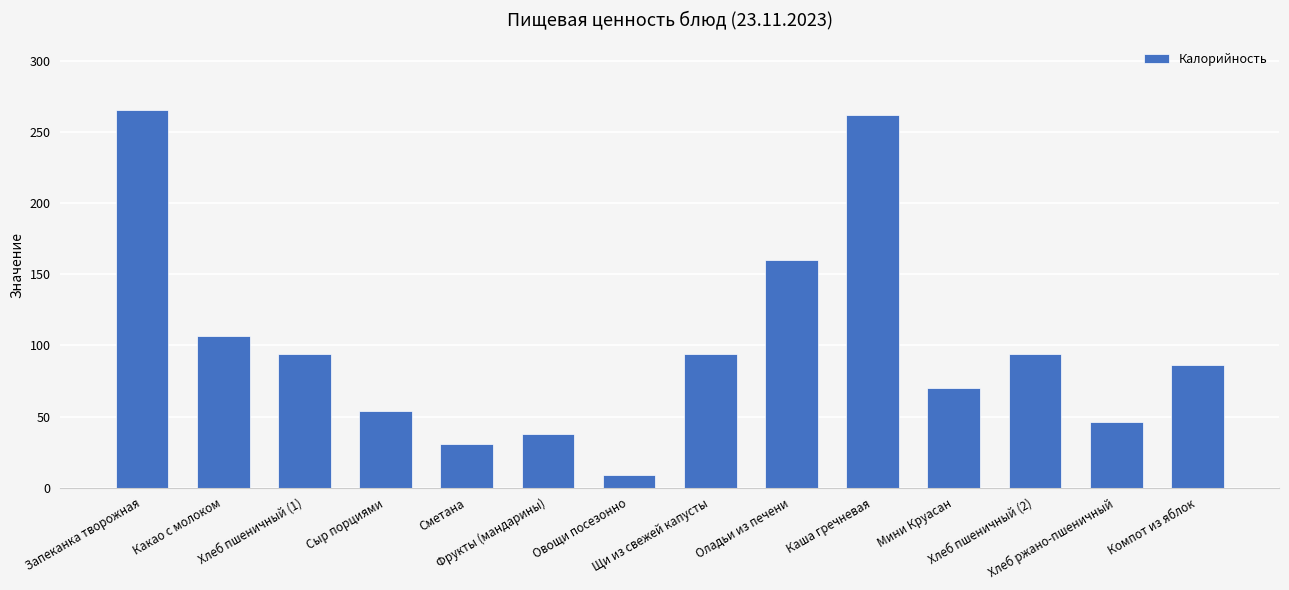

What is the difference between the maximum and minimum values?

257